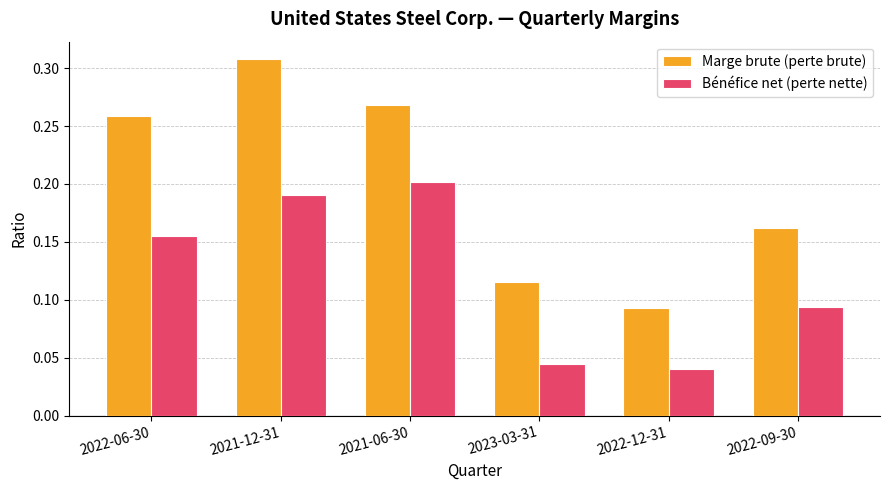

Is the value of Bénéfice net (perte nette) at 2022-09-30 greater than the value of Marge brute (perte brute) at 2023-03-31?

No